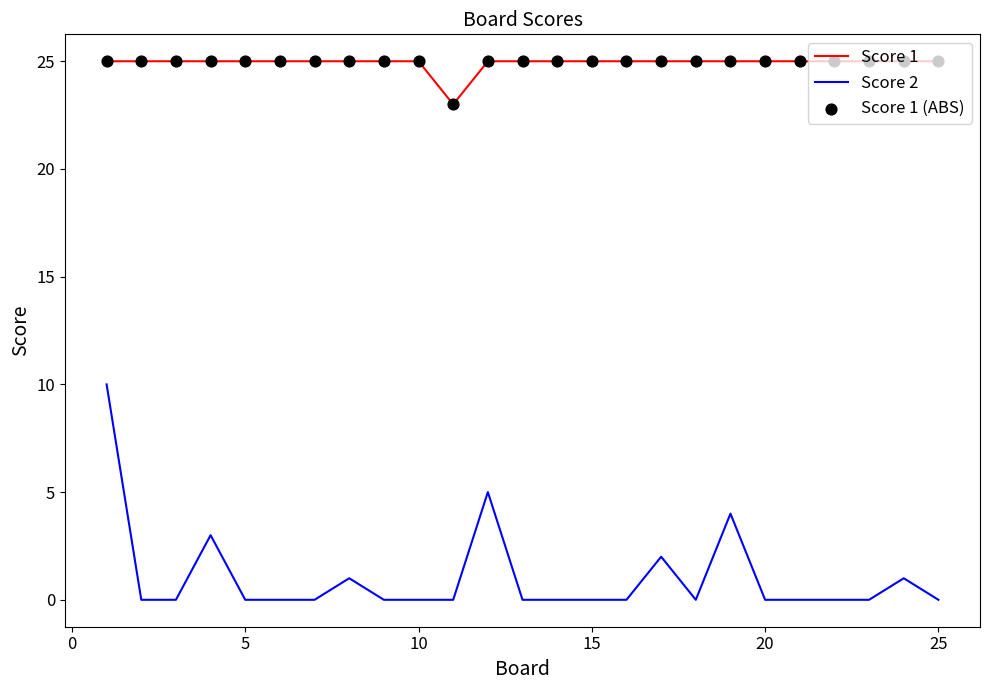

Which series has the largest range (max minus min)?

Score 2